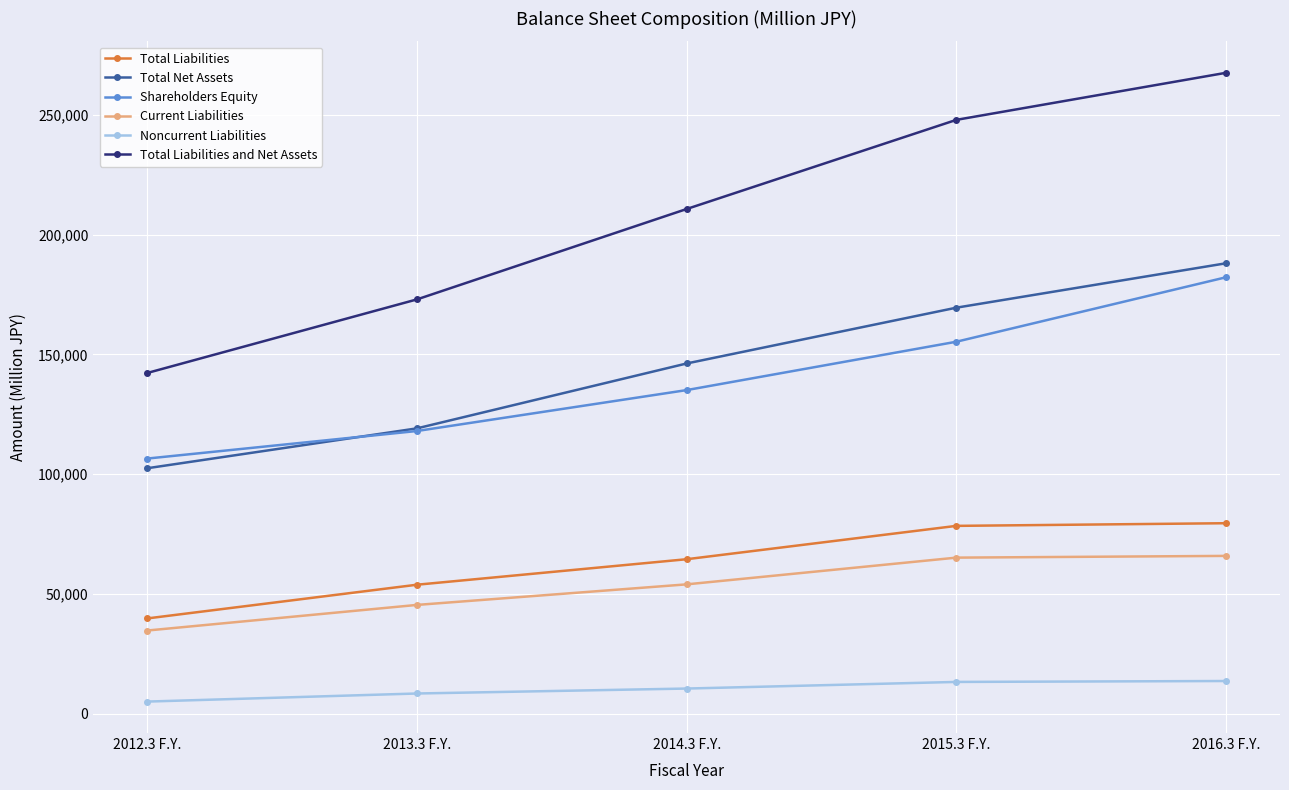

True or false: Total Liabilities has a value of 79542 at 2016.3 F.Y..

True